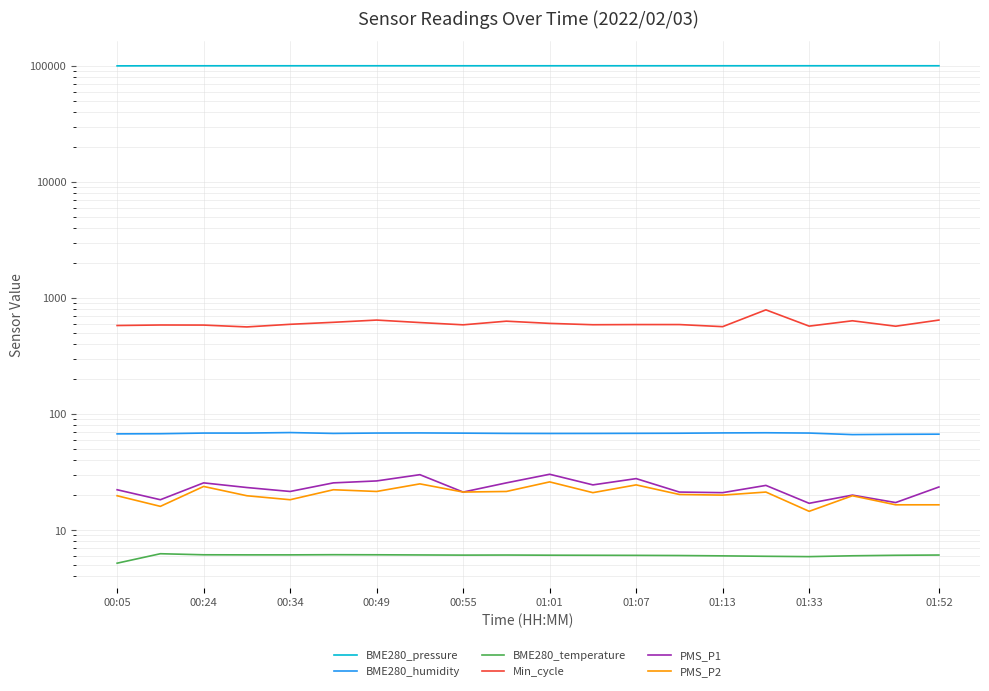

What are all the series names shown in the legend?

BME280_pressure, BME280_humidity, BME280_temperature, Min_cycle, PMS_P1, PMS_P2